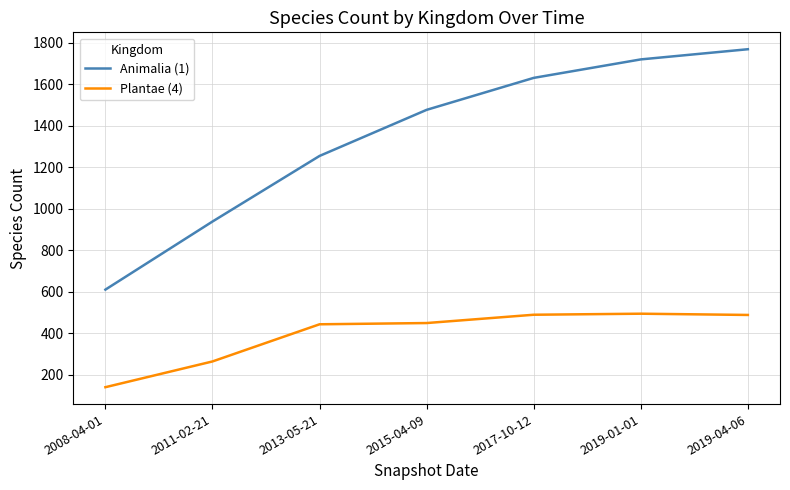

What is the sum of all Animalia (1) values?

9395